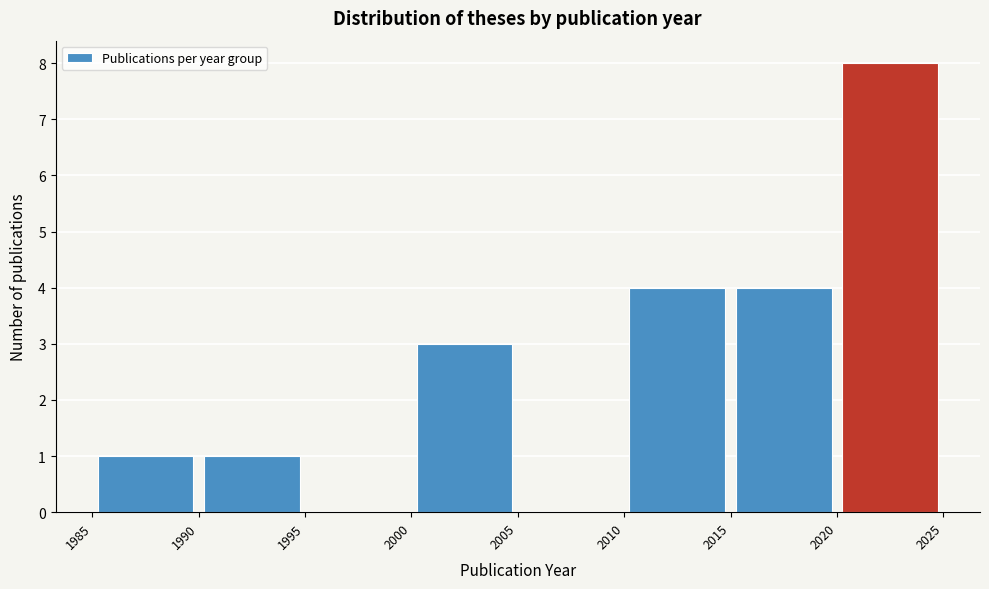

How tall is the bar that spans 2015 to 2020 on the x-axis? The values are not printed on the chart, so give them approximately, as read against the axis.

4